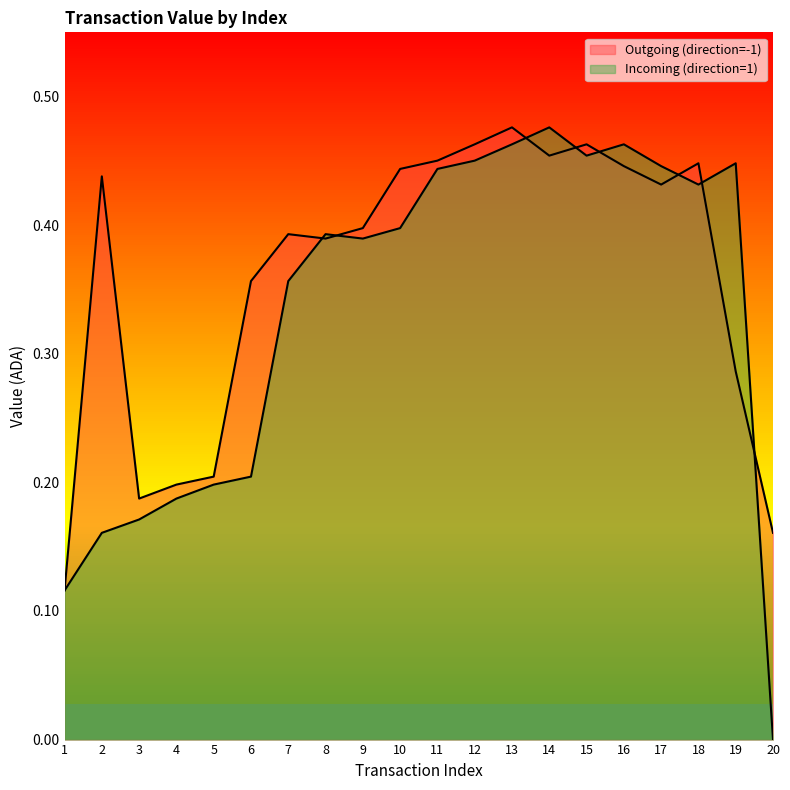

Between which two adjacent categories do Outgoing (direction=-1) and Incoming (direction=1) first intersect?

7 and 8